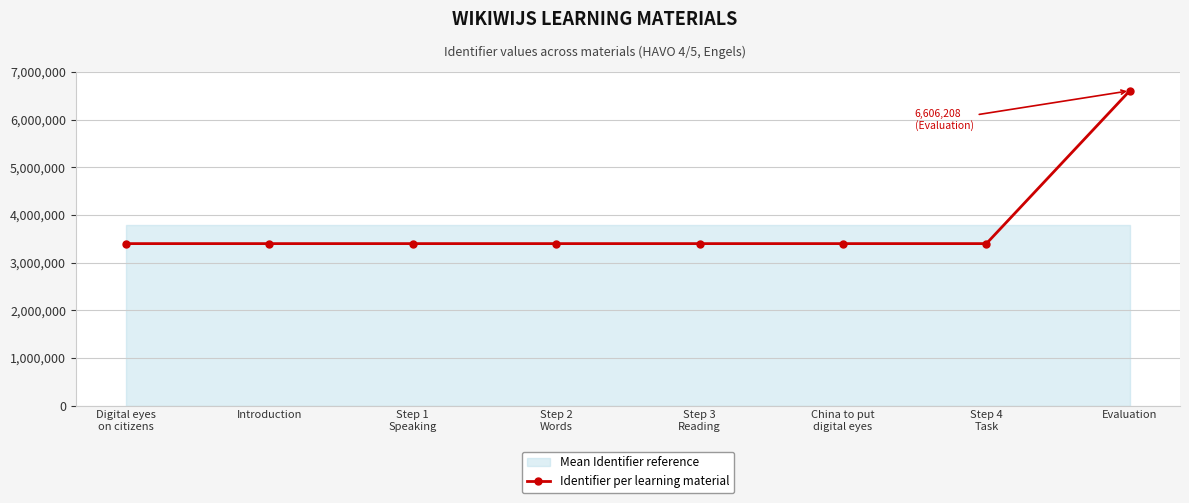

How many points are lower than both their immediate neighbors (excluding endpoints)?

1